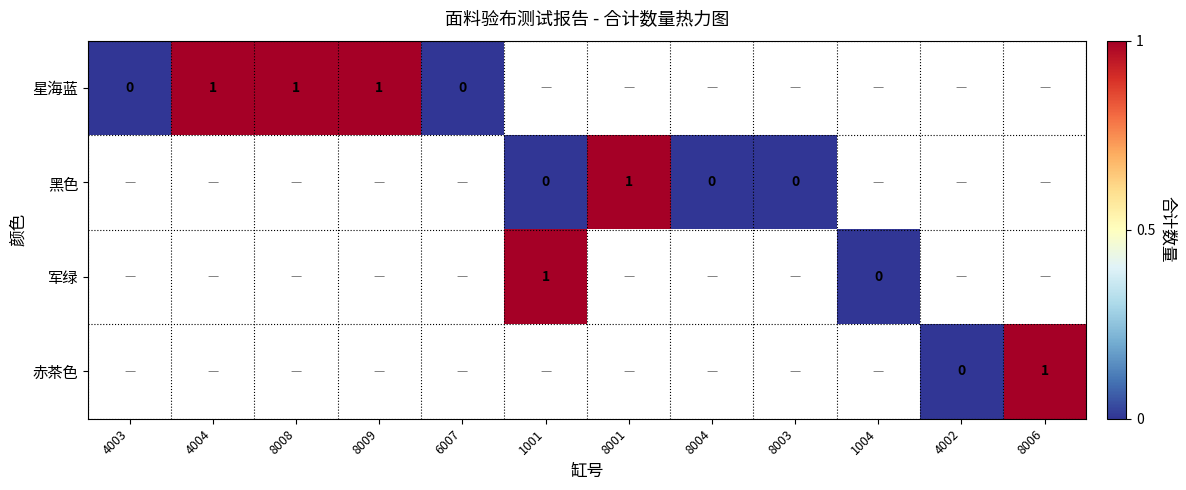

The 星海蓝 series shows 1 at 4004. True or false?

True